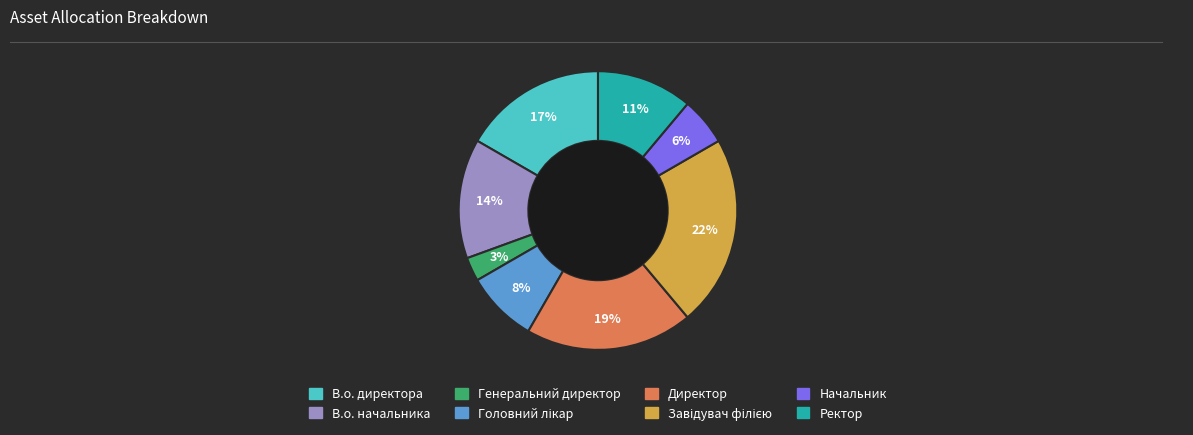

To the nearest percent, what percentage of the pie is Ректор?

11%